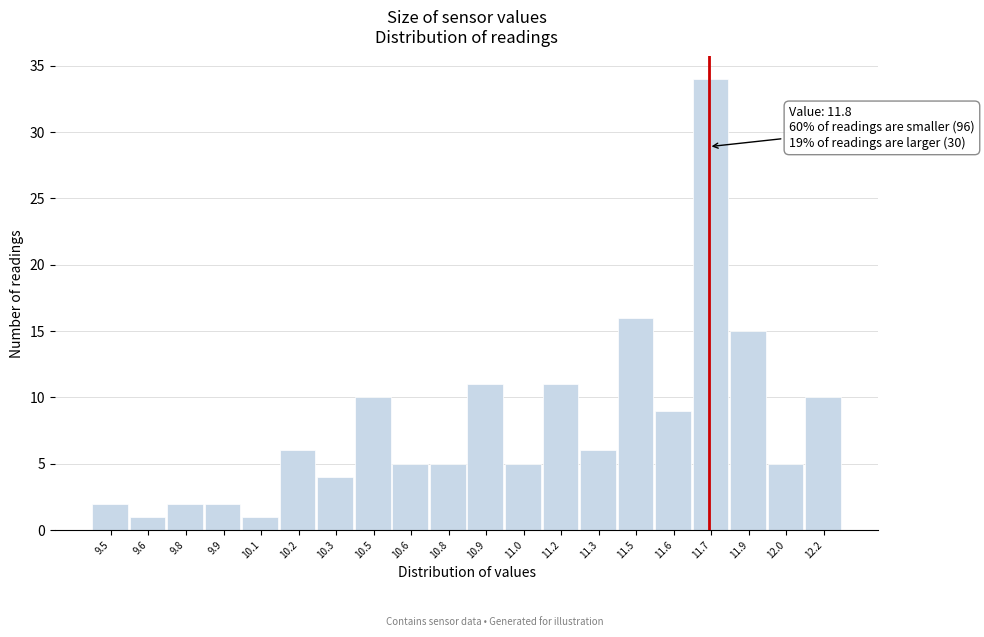

Reading left to right, extract all data points from this chart.

9.5=2	9.6=1	9.8=2	9.9=2	10.1=1	10.2=6	10.3=4	10.5=10	10.6=5	10.8=5	10.9=11	11.0=5	11.2=11	11.3=6	11.5=16	11.6=9	11.7=34	11.9=15	12.0=5	12.2=10